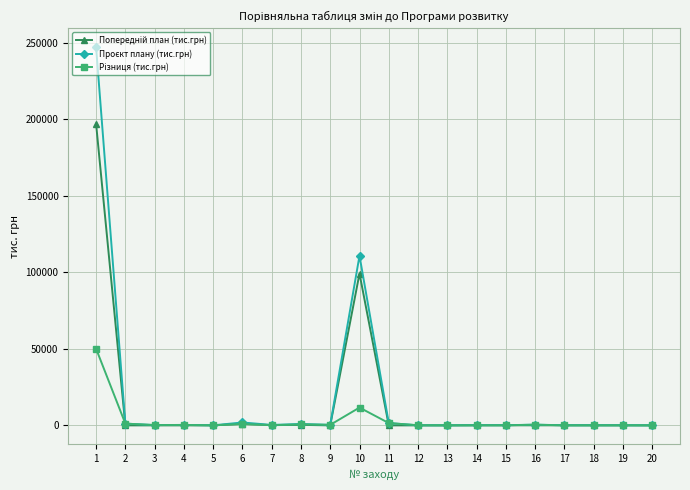

What is the maximum value shown in the chart?

247233.5